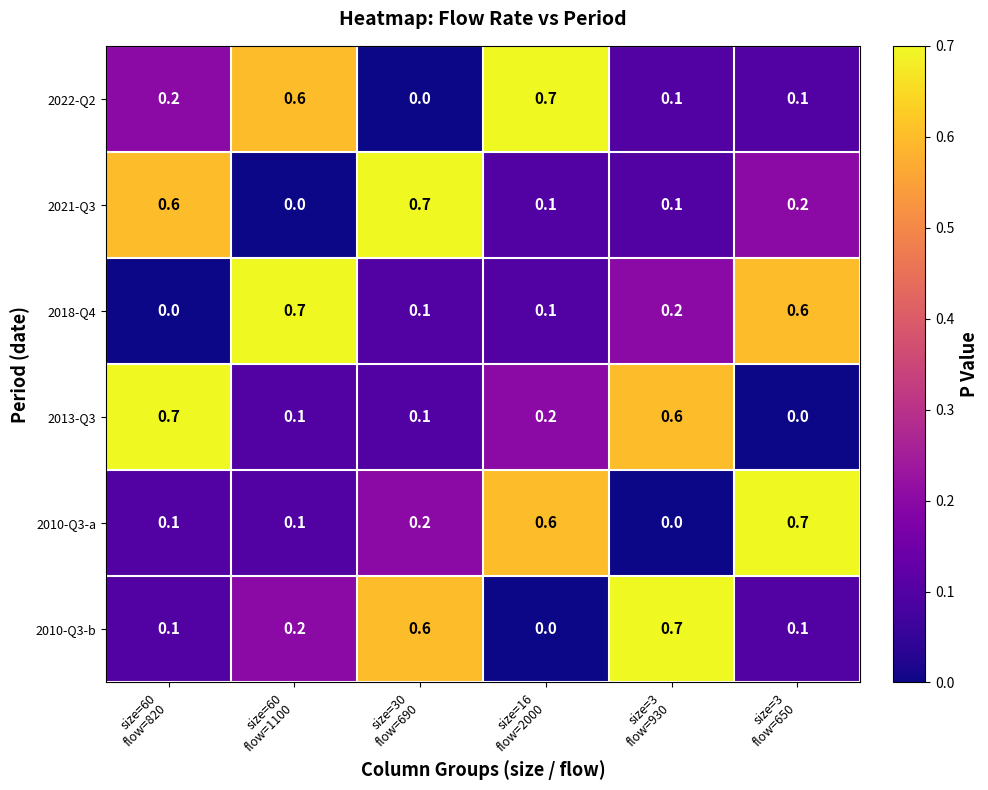

At how many categories does at least one series exceed 0?

6